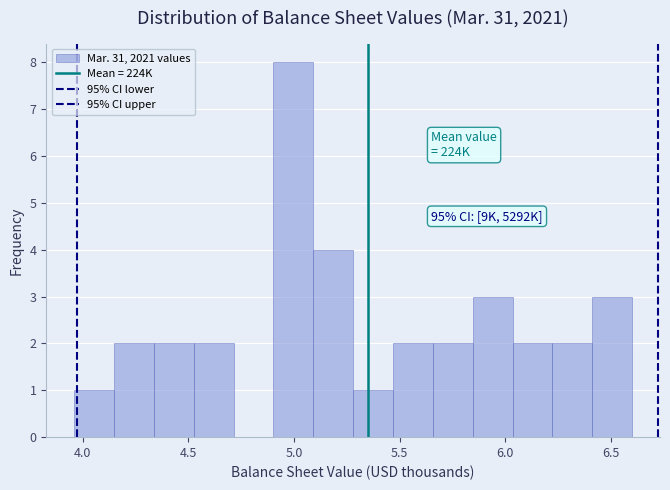

Read against the x-axis, roughly where is the centre of the tallest bar?

5.00